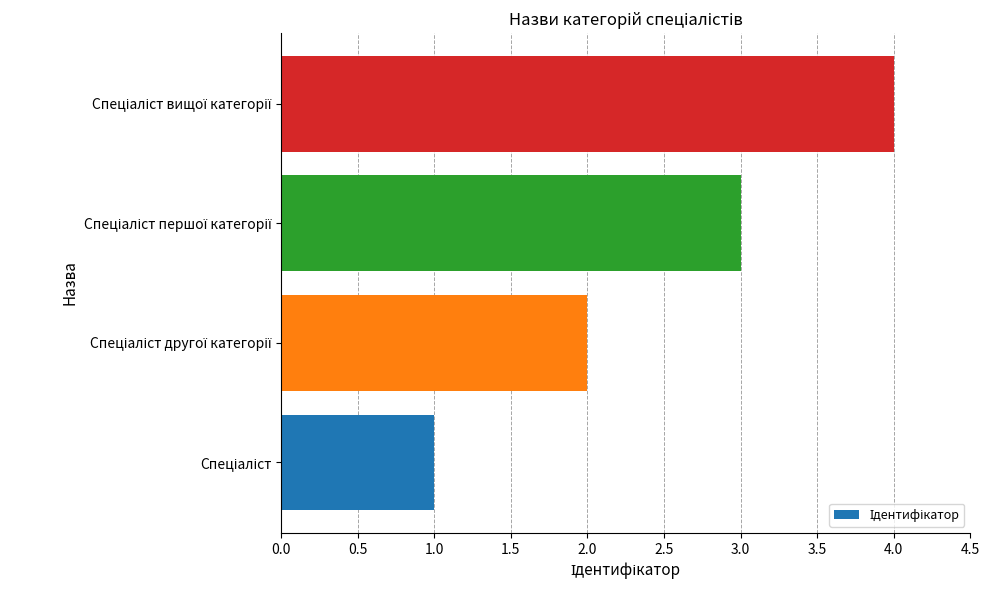

What is the maximum value shown in the chart?

4